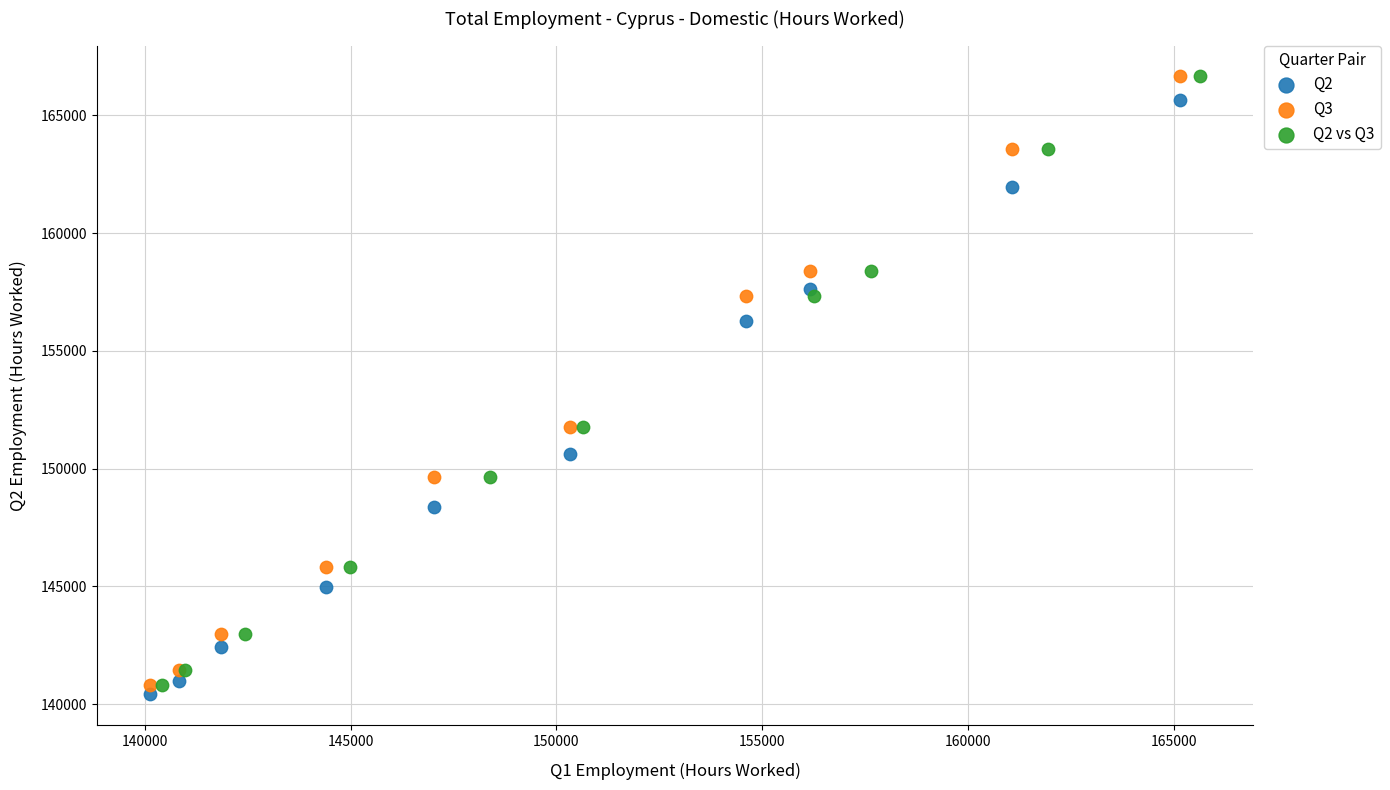

What are all the series names shown in the legend?

Q2, Q3, Q2 vs Q3